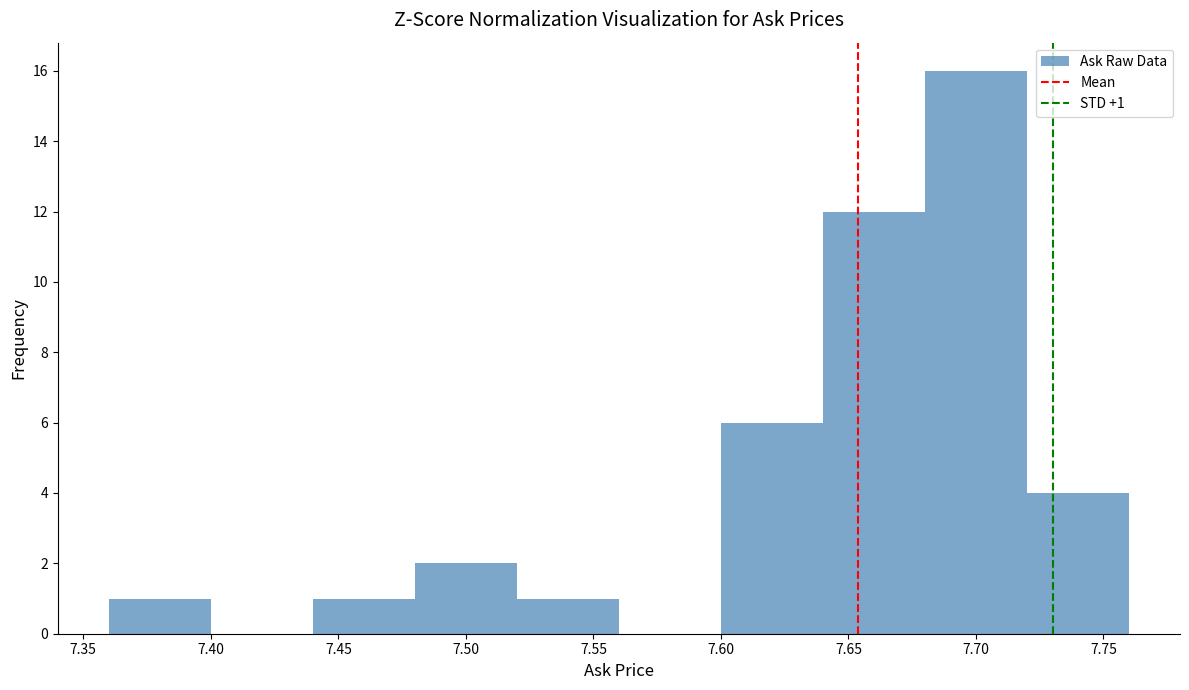

Which range on the x-axis has the tallest bar?

7.68 to 7.72